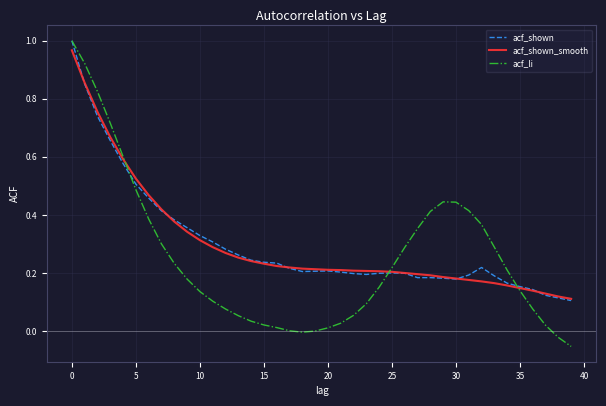

Does the chart have visible grid lines?

Yes